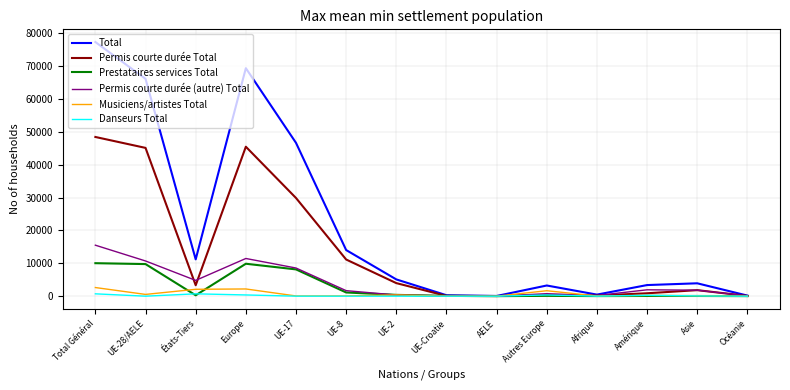

How many series are shown in this chart?

6